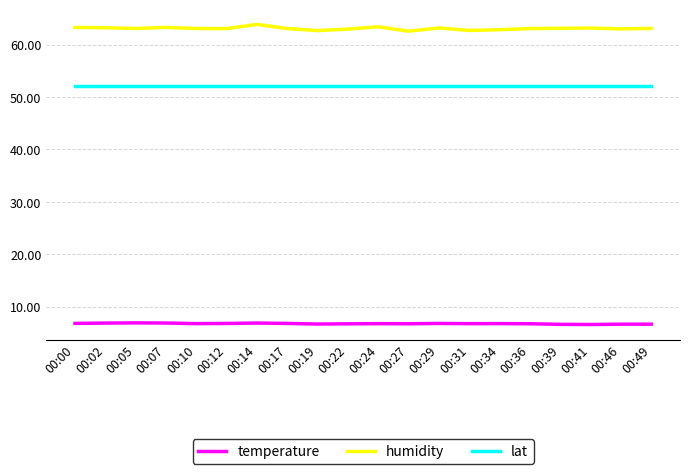

What is the difference between the humidity values at 00:41 and 00:05?

0.1